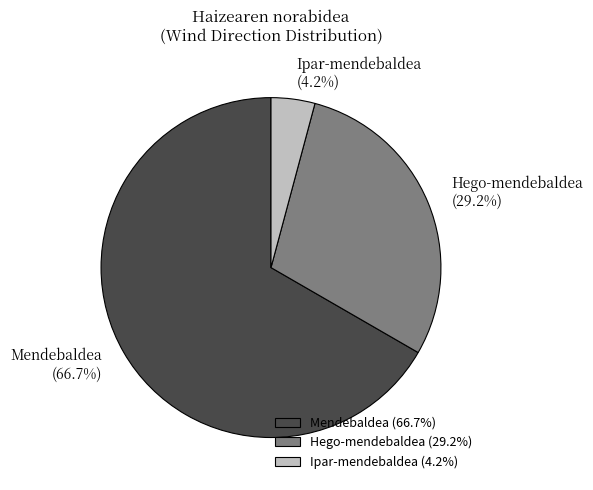

Which category has the smallest portion of the pie?

Ipar-mendebaldea